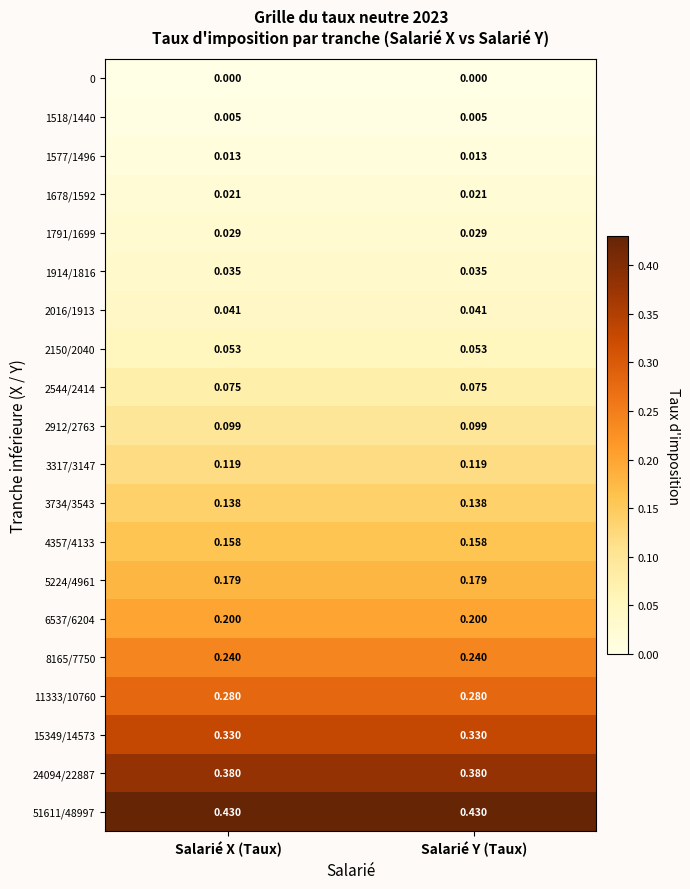

Is the value of 5224/4961 at Salarié Y (Taux) greater than the value of 1678/1592 at Salarié Y (Taux)?

Yes